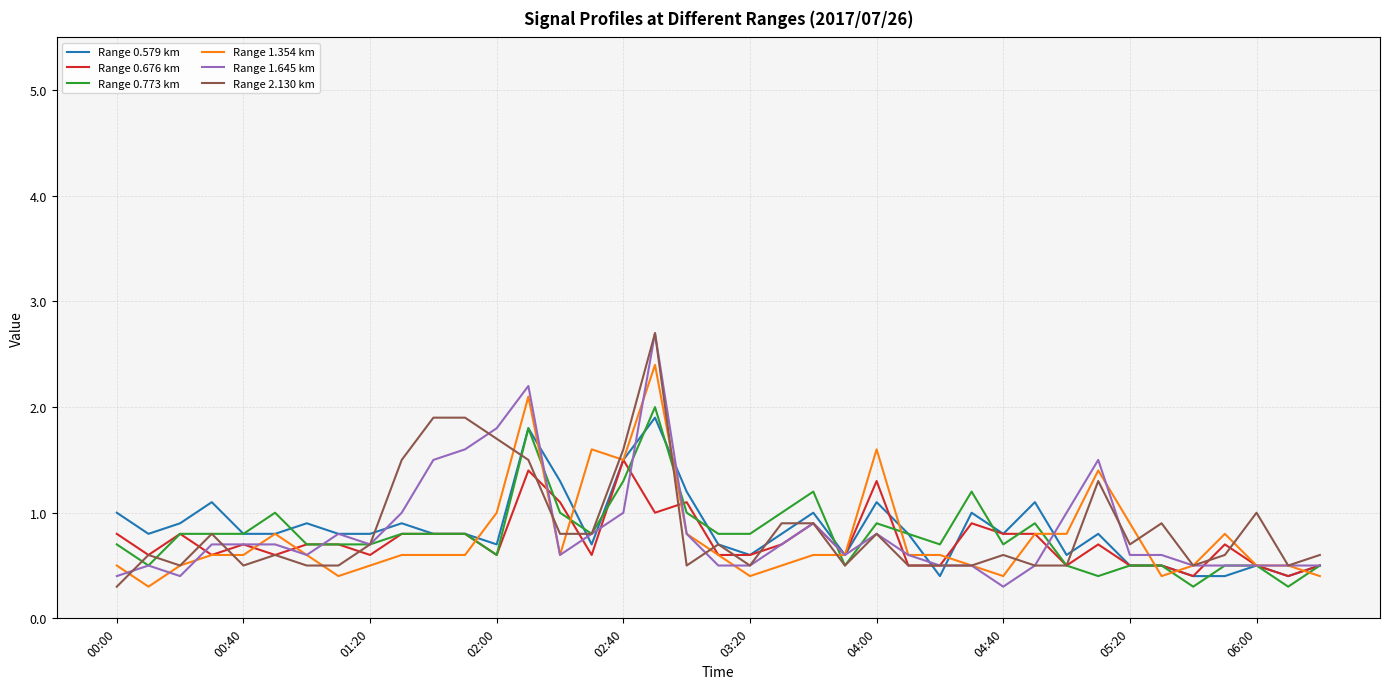

Reading left to right, transcribe all the data shown in this chart.

Range 0.579 km: 1.0	0.8	0.9	1.1	0.8	0.8	0.9	0.8	0.8	0.9	0.8	0.8	0.7	1.8	1.3	0.7	1.5	1.9	1.2	0.7	0.6	0.8	1.0	0.6	1.1	0.8	0.4	1.0	0.8	1.1	0.6	0.8	0.5	0.5	0.4	0.4	0.5	0.4	0.5
Range 0.676 km: 0.8	0.6	0.8	0.6	0.7	0.6	0.7	0.7	0.6	0.8	0.8	0.8	0.6	1.4	1.1	0.6	1.5	1.0	1.1	0.6	0.6	0.7	0.9	0.6	1.3	0.5	0.5	0.9	0.8	0.8	0.5	0.7	0.5	0.5	0.4	0.7	0.5	0.4	0.5
Range 0.773 km: 0.7	0.5	0.8	0.8	0.8	1.0	0.7	0.7	0.7	0.8	0.8	0.8	0.6	1.8	1.0	0.8	1.3	2.0	1.0	0.8	0.8	1.0	1.2	0.5	0.9	0.8	0.7	1.2	0.7	0.9	0.5	0.4	0.5	0.5	0.3	0.5	0.5	0.3	0.5
Range 1.354 km: 0.5	0.3	0.5	0.6	0.6	0.8	0.6	0.4	0.5	0.6	0.6	0.6	1.0	2.1	0.6	1.6	1.5	2.4	0.8	0.6	0.4	0.5	0.6	0.6	1.6	0.6	0.6	0.5	0.4	0.8	0.8	1.4	0.9	0.4	0.5	0.8	0.5	0.5	0.4
Range 1.645 km: 0.4	0.5	0.4	0.7	0.7	0.7	0.6	0.8	0.7	1.0	1.5	1.6	1.8	2.2	0.6	0.8	1.0	2.7	0.8	0.5	0.5	0.7	0.9	0.6	0.8	0.6	0.5	0.5	0.3	0.5	1.0	1.5	0.6	0.6	0.5	0.5	0.5	0.5	0.5
Range 2.130 km: 0.3	0.6	0.5	0.8	0.5	0.6	0.5	0.5	0.7	1.5	1.9	1.9	1.7	1.5	0.8	0.8	1.6	2.7	0.5	0.7	0.5	0.9	0.9	0.5	0.8	0.5	0.5	0.5	0.6	0.5	0.5	1.3	0.7	0.9	0.5	0.6	1.0	0.5	0.6